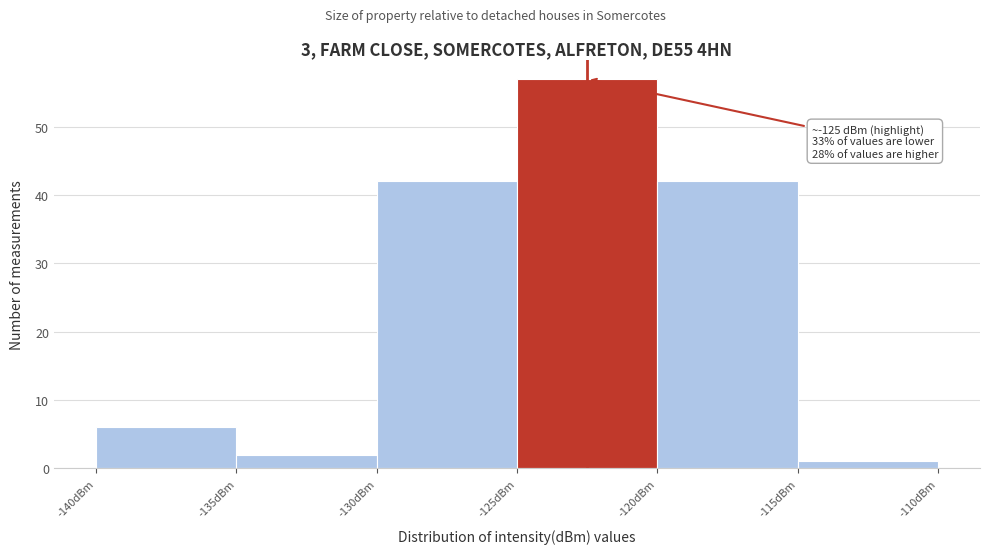

Which range on the x-axis has the tallest bar?

-125 to -120